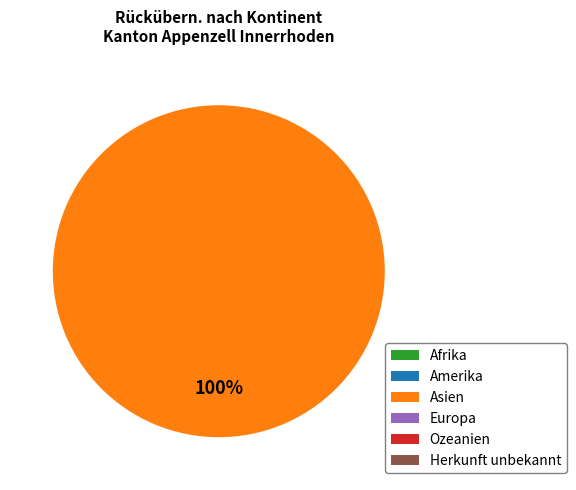

Does any single category account for the majority?

Yes